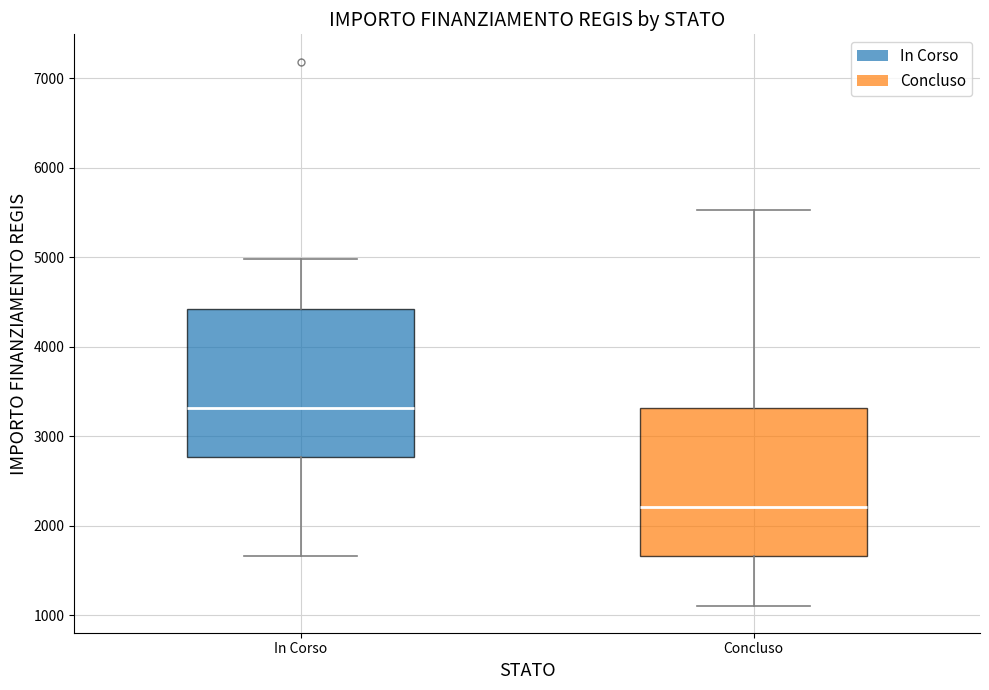

Where does the lower whisker of the box for Concluso end on the y-axis? The values are not printed on the chart, so give them approximately, as read against the axis.

1100